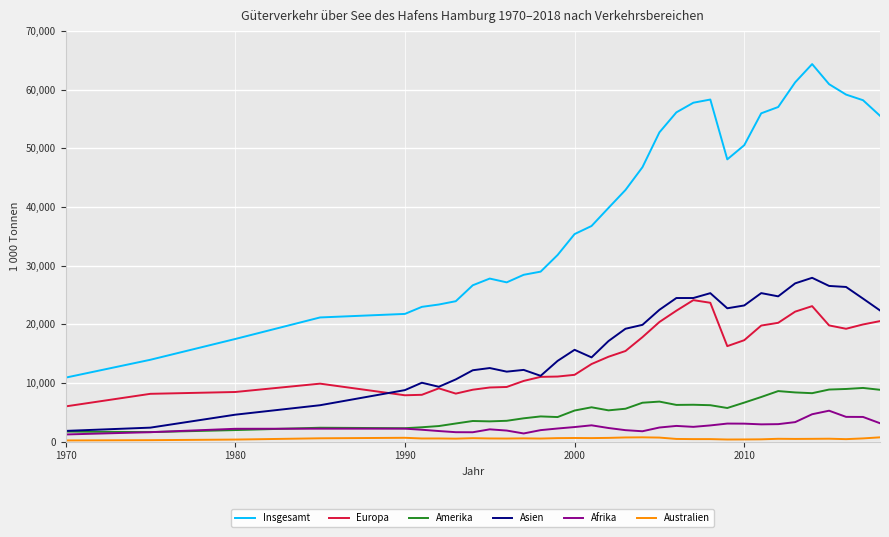

What is the average value of the Insgesamt series?

40114